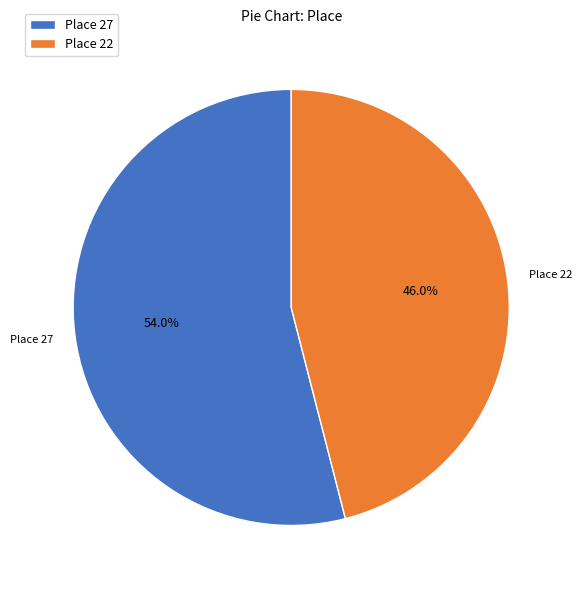

How many slices are in this pie chart?

2